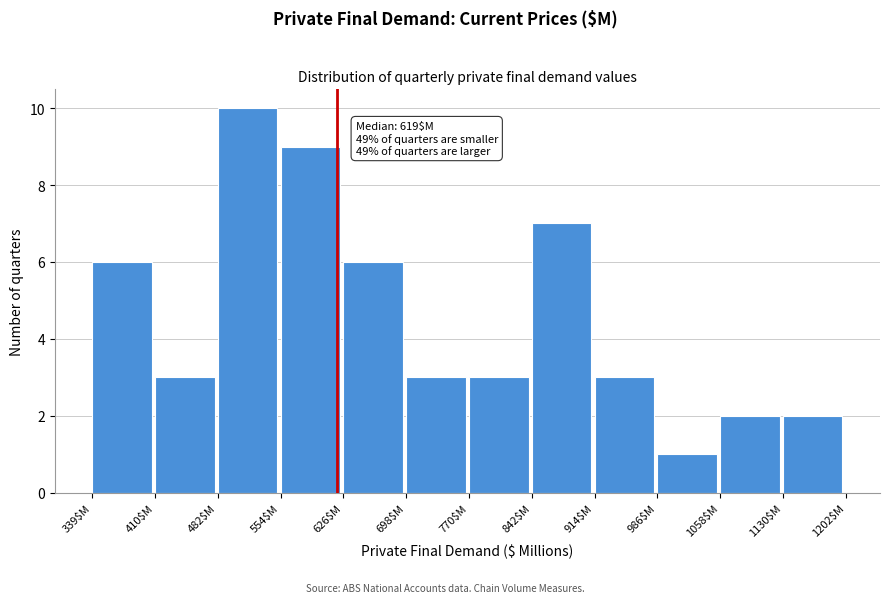

Over which range of the x-axis is the bar tallest?

480 to 550